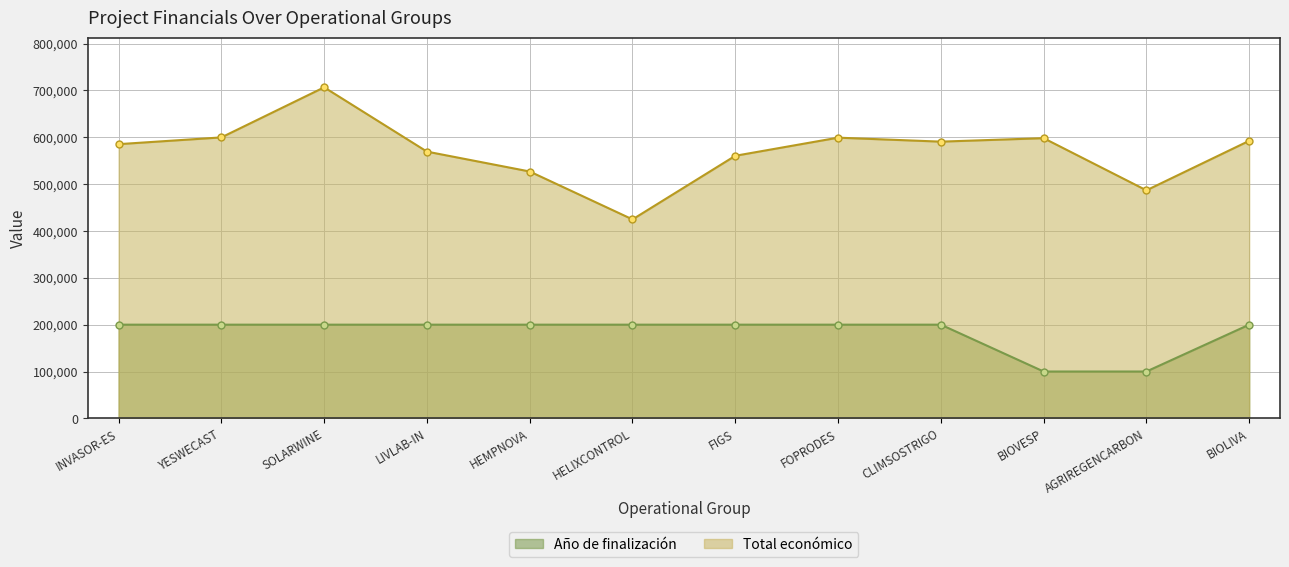

What is the label of the 3rd point from the left?

SOLARWINE